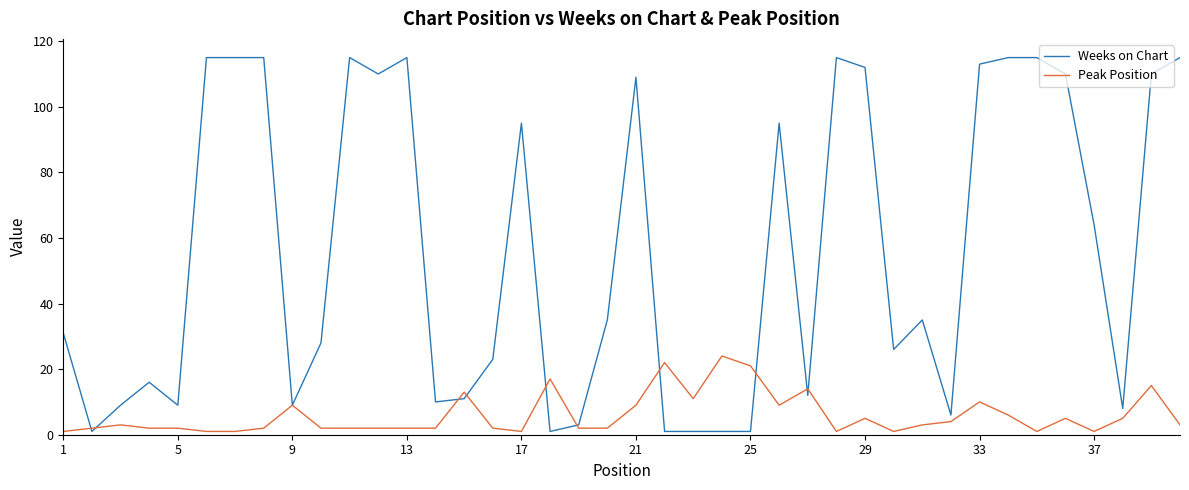

Which series ends up on top after the final intersection of Weeks on Chart and Peak Position?

Weeks on Chart